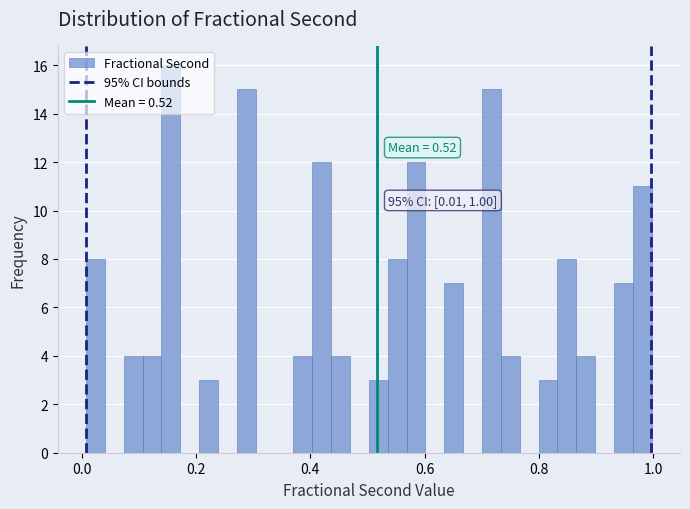

Read against the x-axis, roughly where is the centre of the tallest bar?

0.16